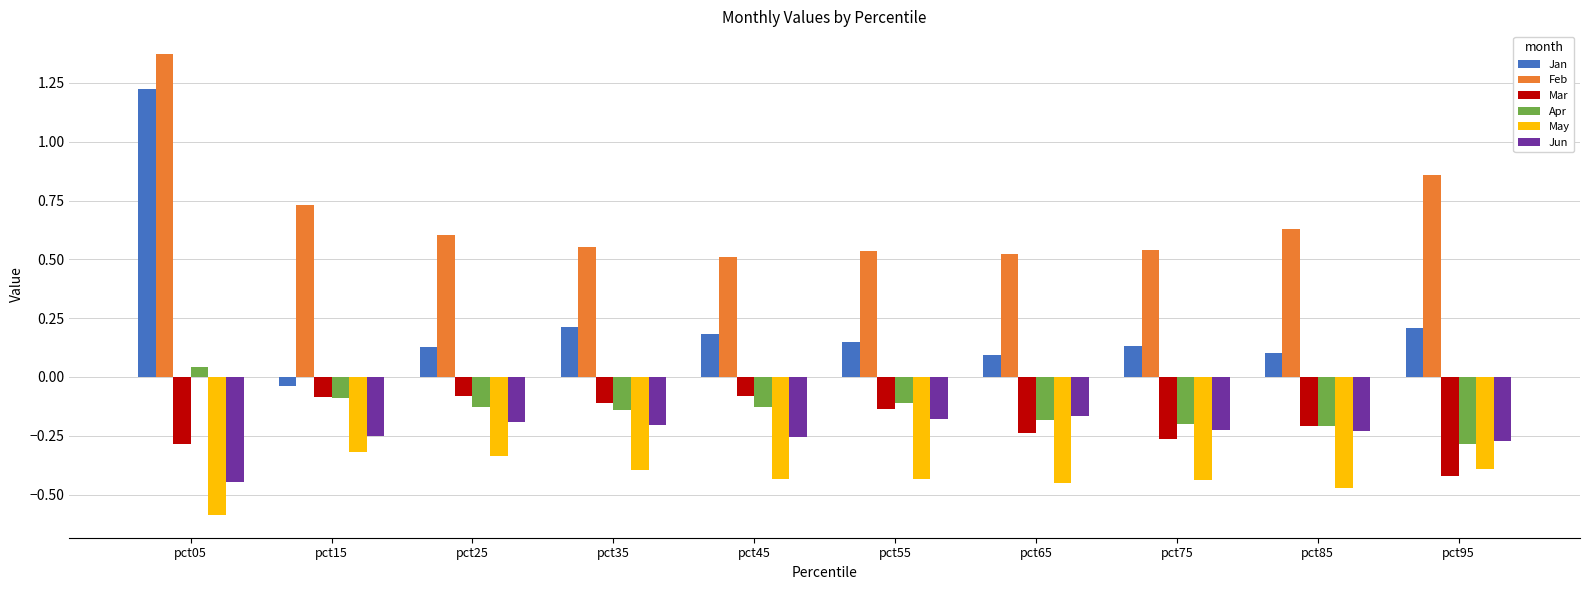

Is it true that Jan equals 0.2 at pct35?

True